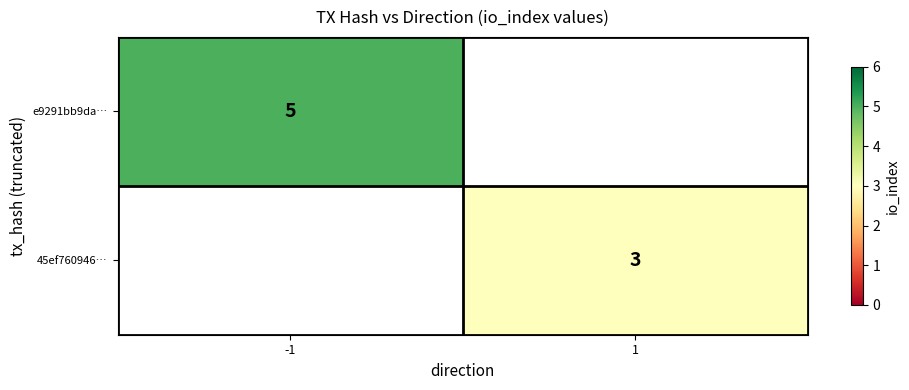

Is it true that e9291bb9da… equals 9 at -1?

False